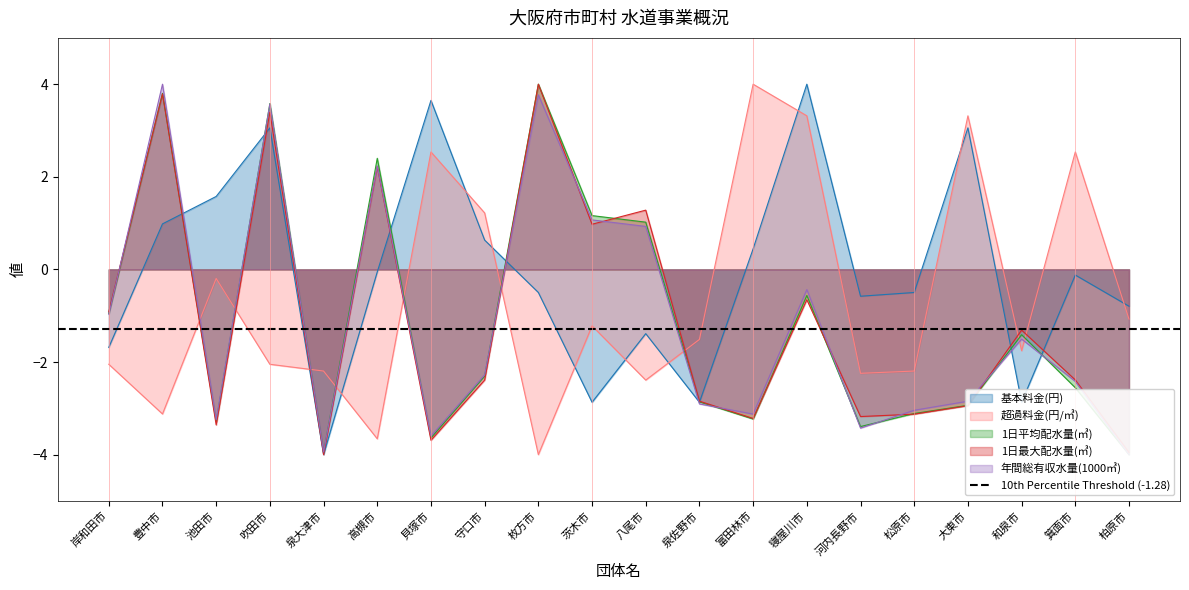

What is the average value of the 1日平均配水量(㎥) series?

-1.1